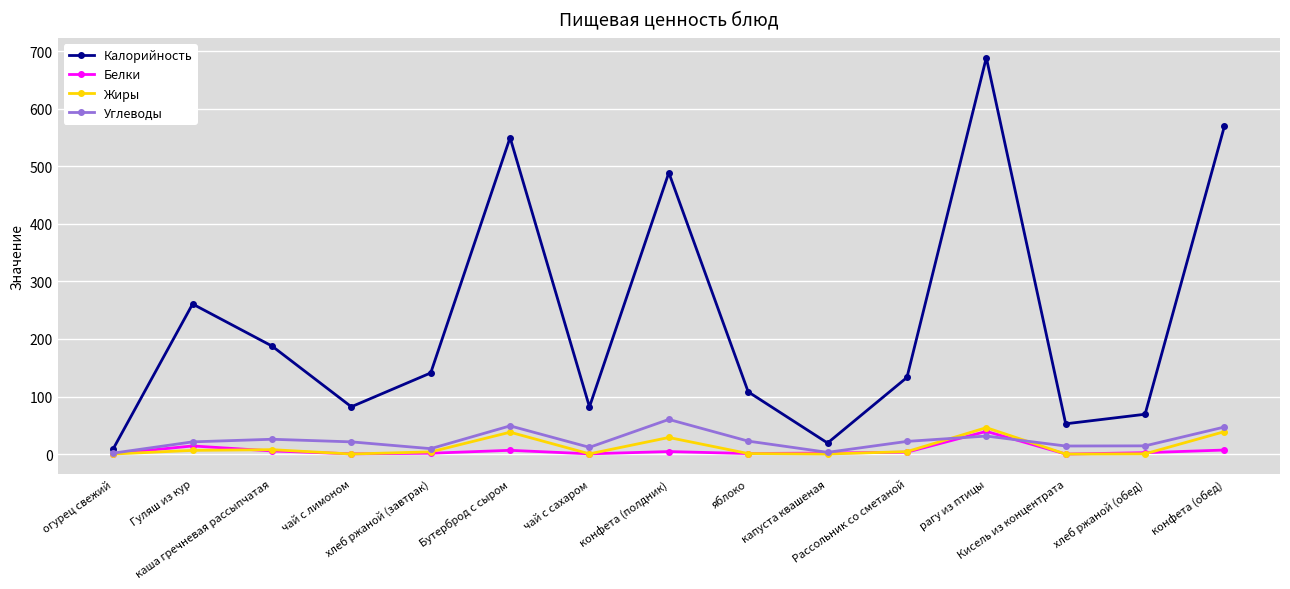

List the series in order of their peak value, highest first.

Калорийность, Углеводы, Жиры, Белки